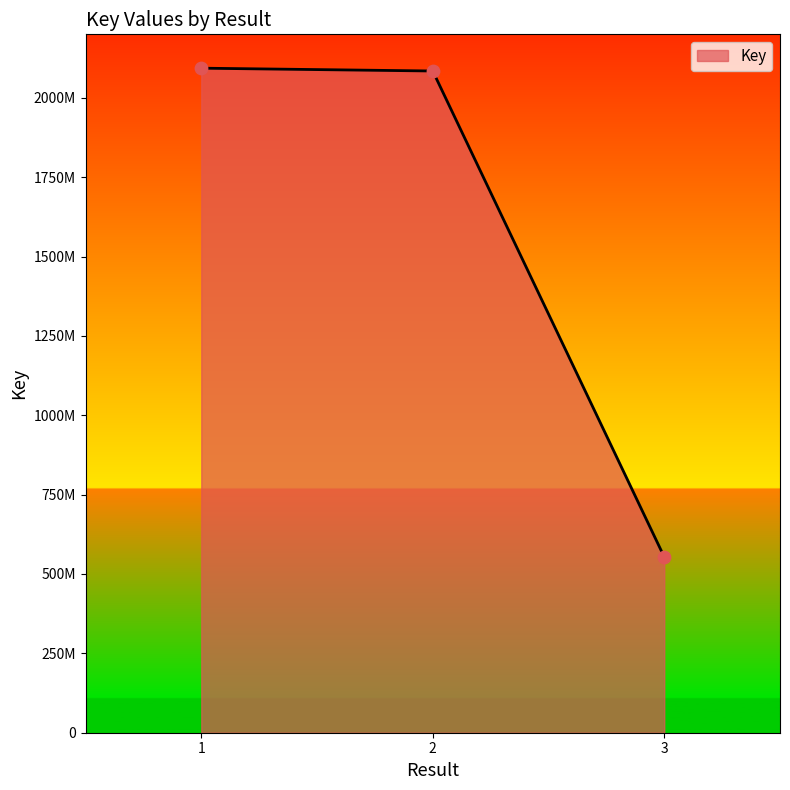

What is the change in value from 2 to 3?

-1530944337